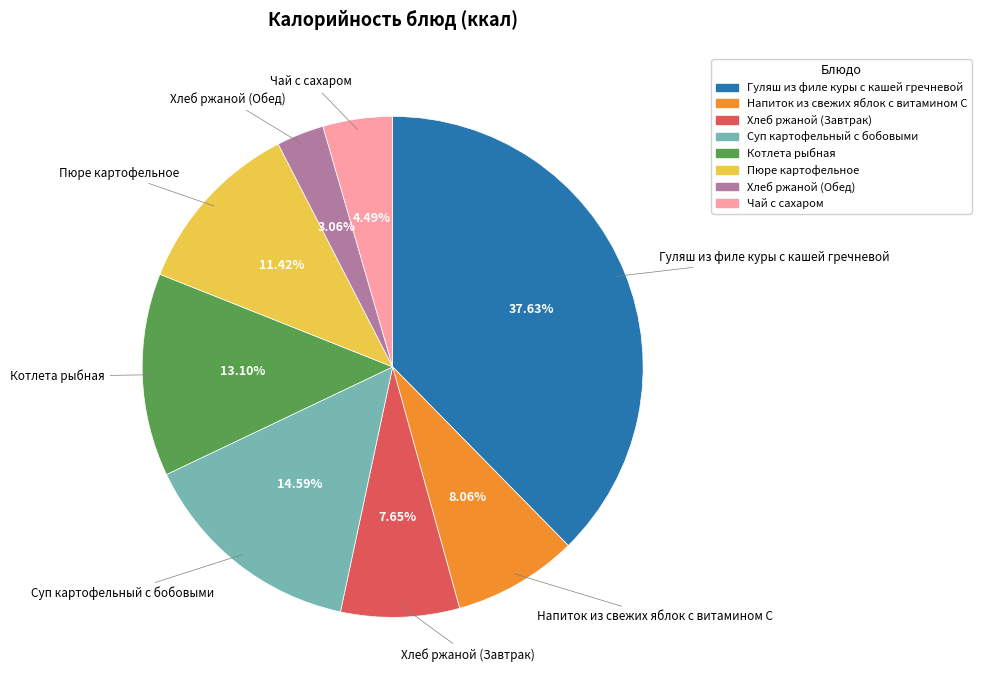

What percentage is the Хлеб ржаной (Завтрак) slice, to the nearest percent?

8%